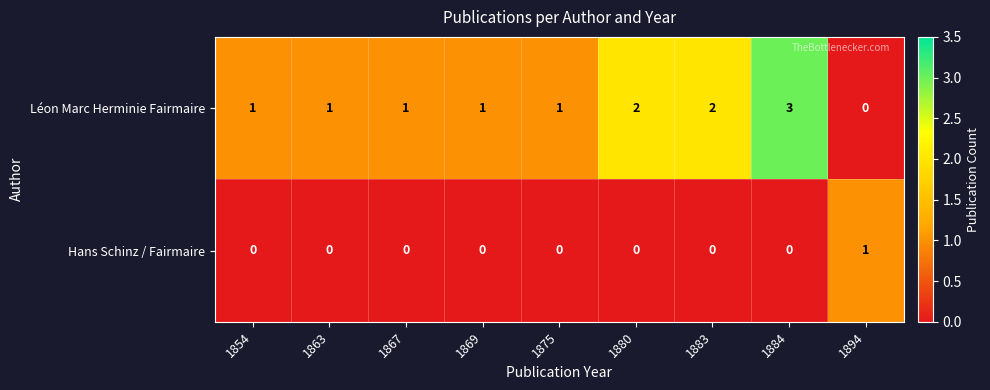

Reading left to right, what are all the values shown in this chart?

Léon Marc Herminie Fairmaire: 1854=1	1863=1	1867=1	1869=1	1875=1	1880=2	1883=2	1884=3	1894=0
Hans Schinz / Fairmaire: 1854=0	1863=0	1867=0	1869=0	1875=0	1880=0	1883=0	1884=0	1894=1